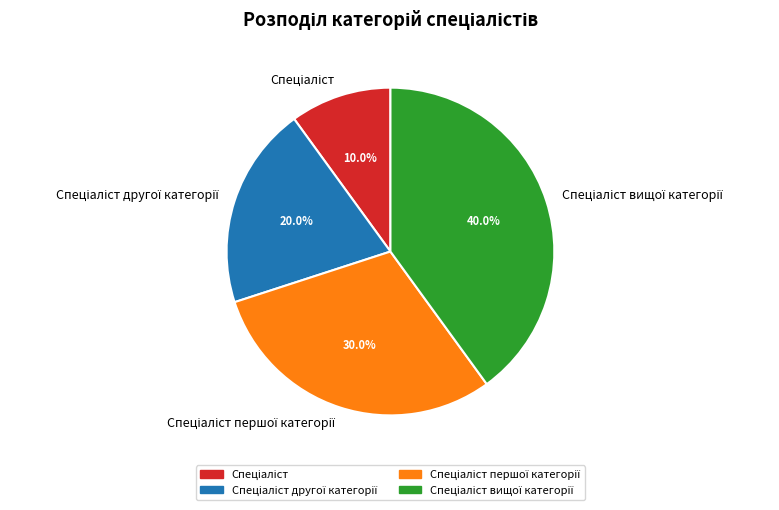

Is there any slice that represents more than half of the pie?

No